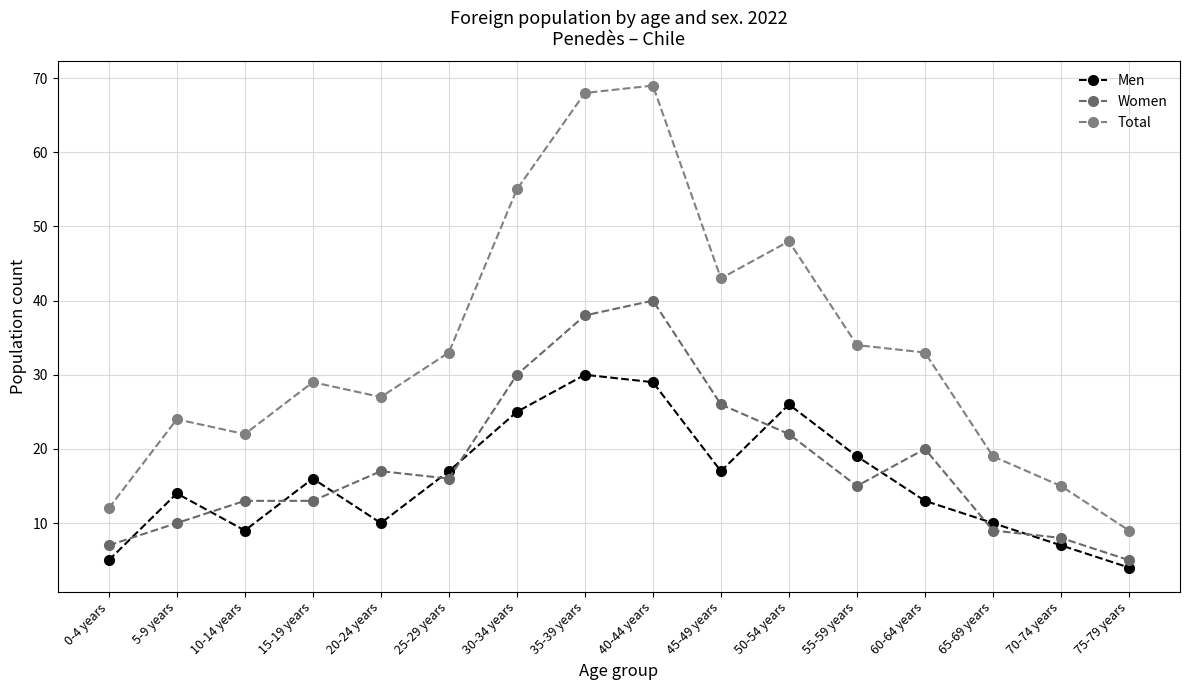

What is the label of the 7th point from the left?

30-34 years